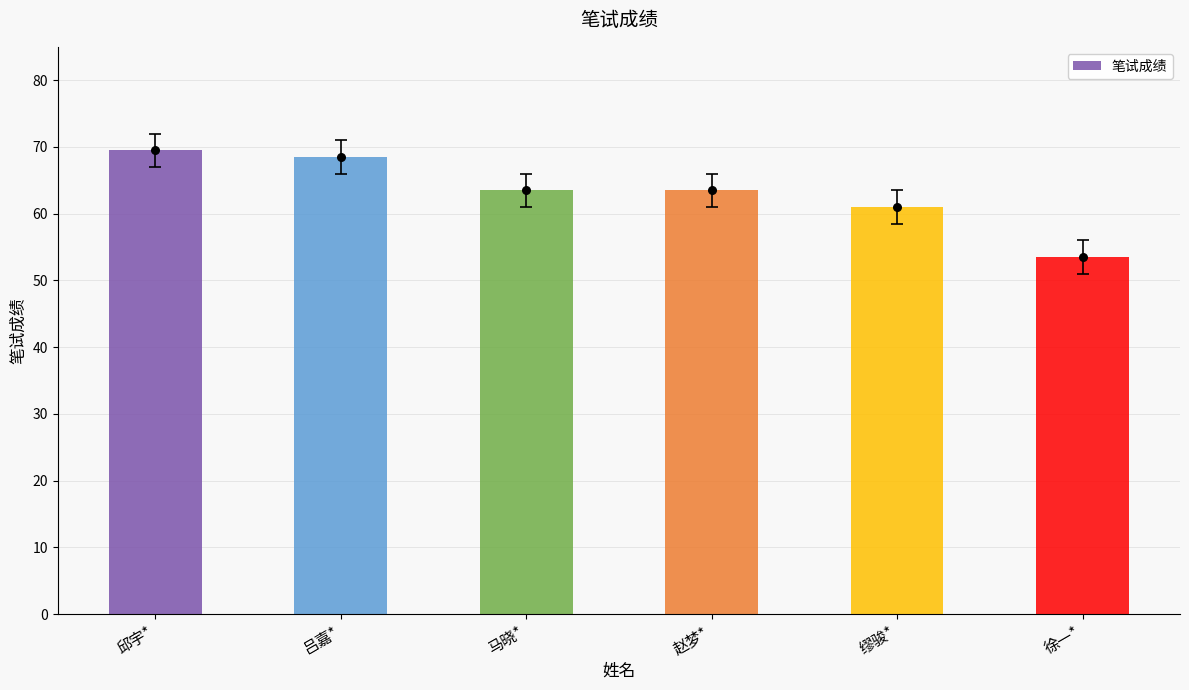

Approximately how many times larger is the value at 缪骏* compared to 马晓*?

1.0